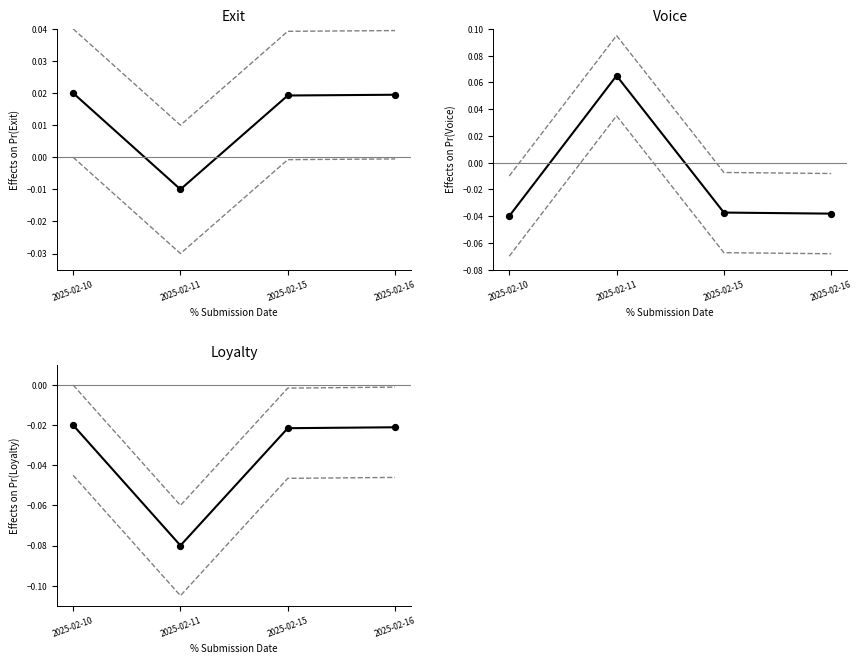

Which series reaches the minimum Y coordinate?

Loyalty